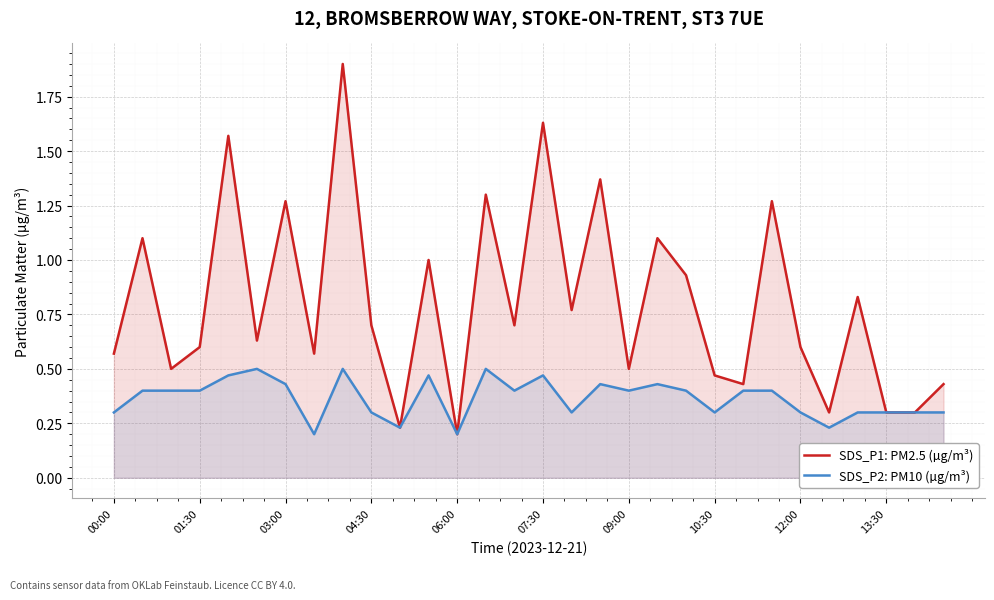

Rank the series at 04:30 from highest to lowest value.

SDS_P1: PM2.5 (µg/m³), SDS_P2: PM10 (µg/m³)